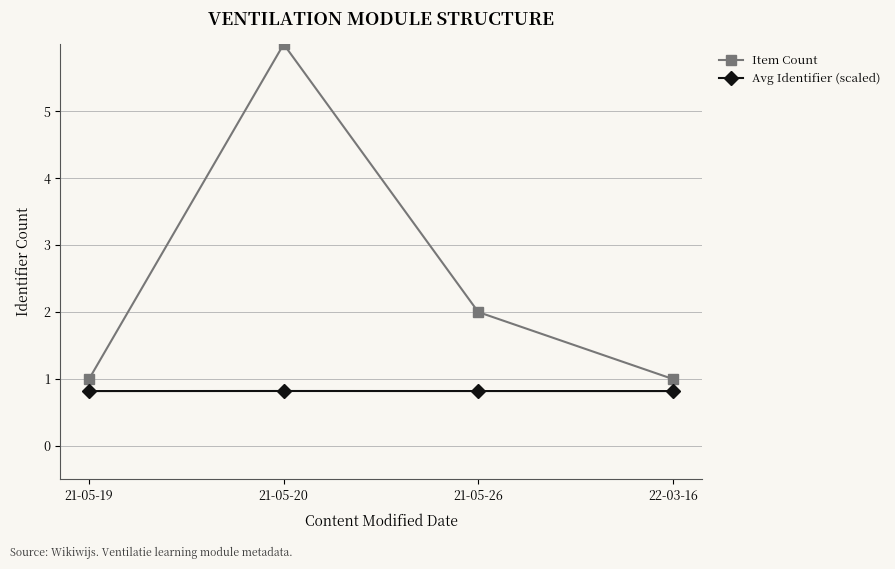

True or false: Item Count and Avg Identifier (scaled) cross at least once.

False